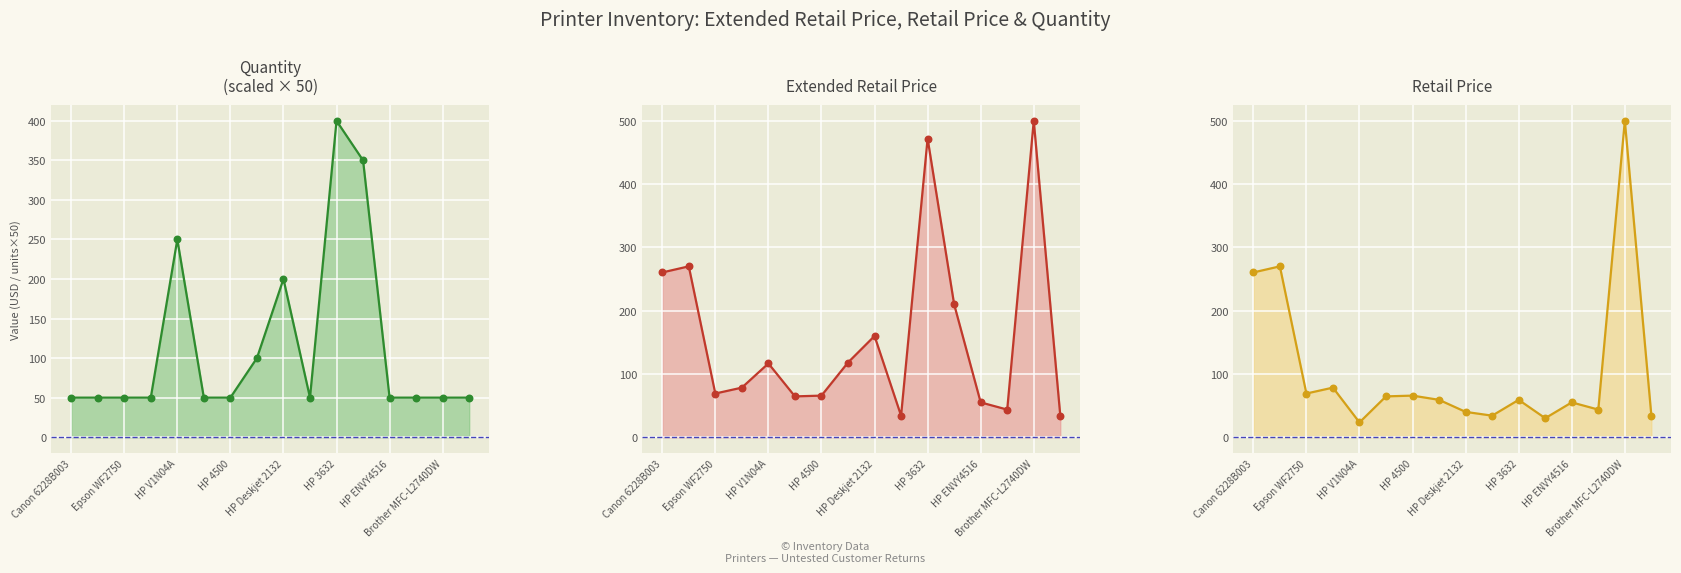

Which series has the largest total across all categories?

Extended RetailPrice line